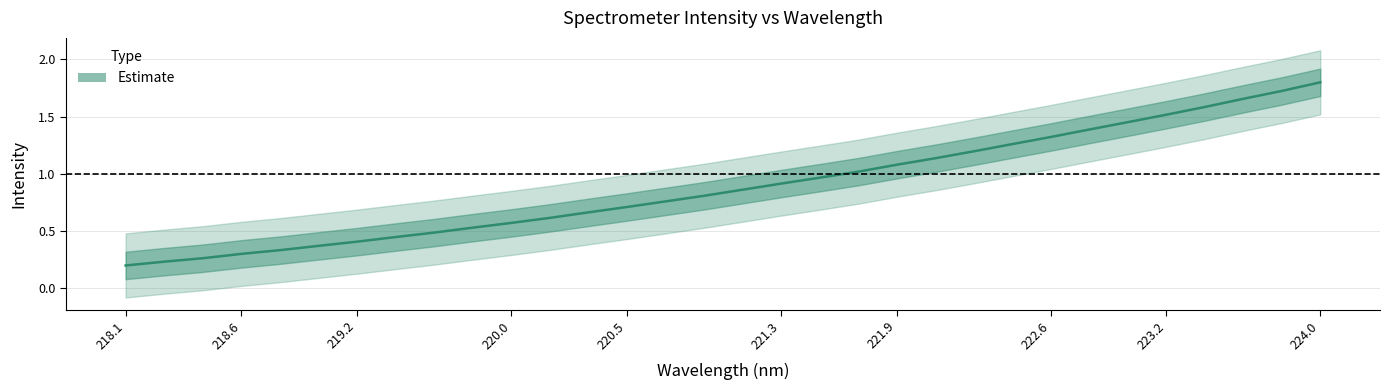

Reading right to left, extract all data points from this chart.

1.8	1.7	1.7	1.6	1.5	1.5	1.4	1.3	1.3	1.2	1.1	1.1	1.0	1.0	0.9	0.9	0.8	0.8	0.7	0.7	0.6	0.6	0.5	0.5	0.4	0.4	0.4	0.3	0.3	0.3	0.2	0.2